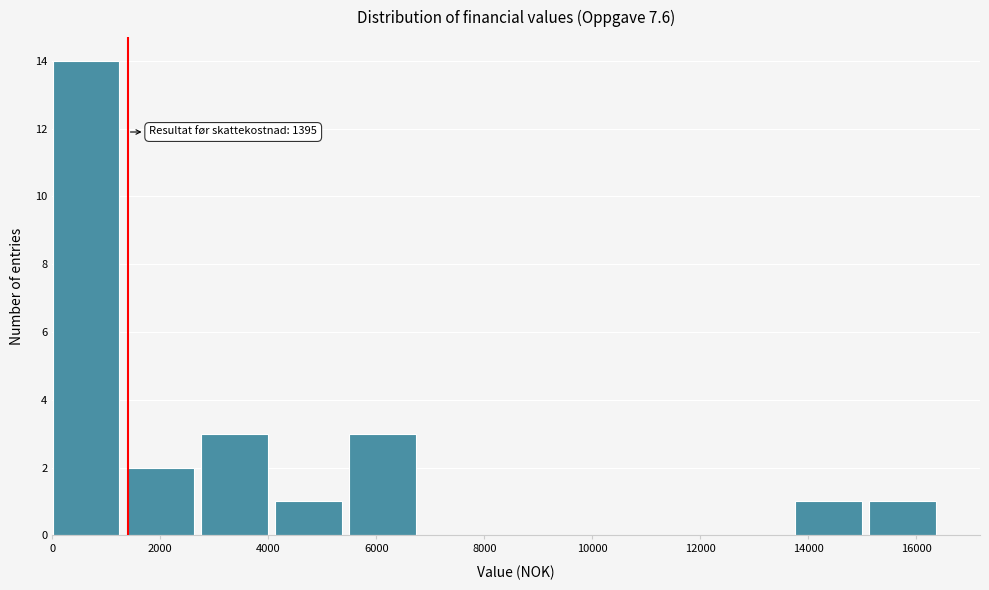

Which range on the x-axis has the tallest bar?

0 to 1400